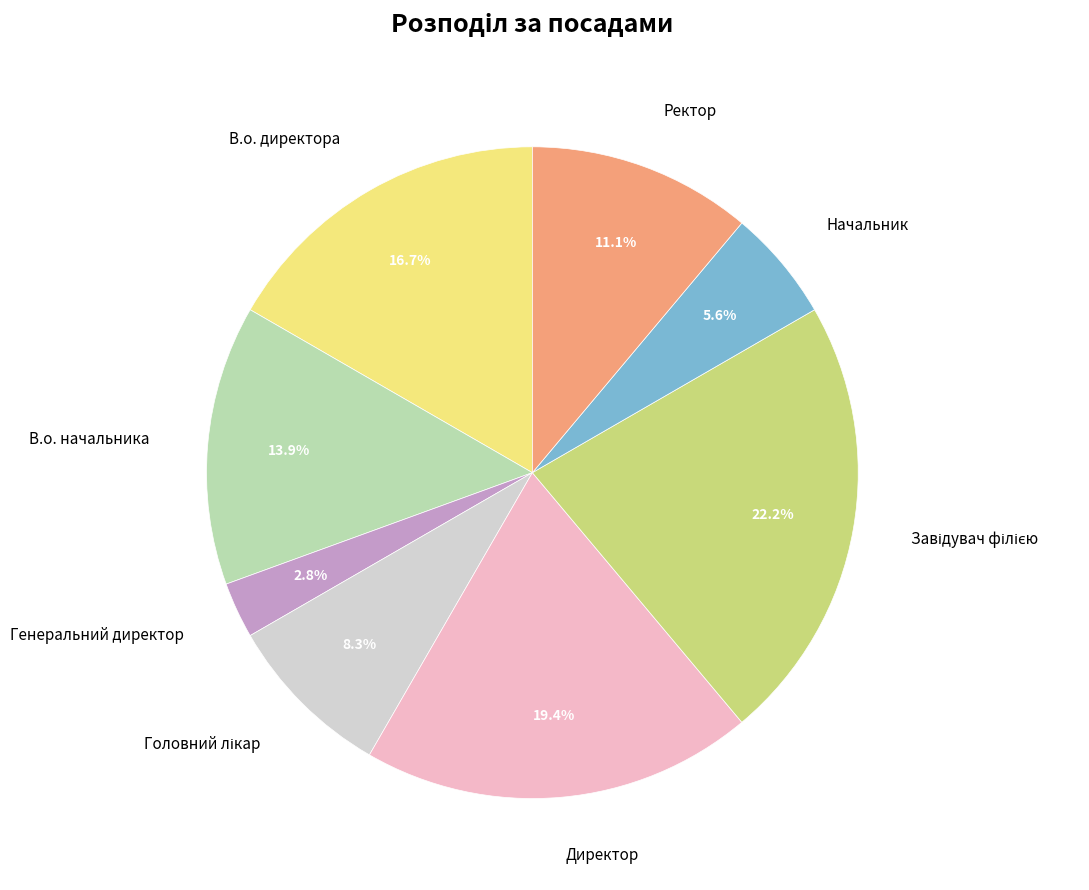

Which slice is the smallest?

Генеральний директор